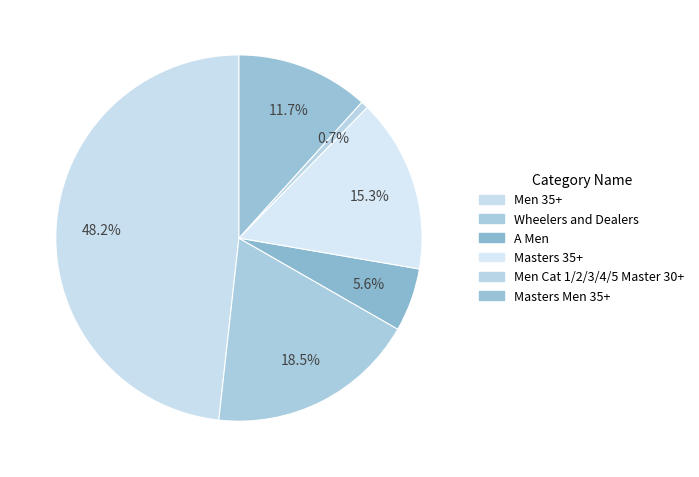

Which category has the smallest portion of the pie?

Men Cat 1/2/3/4/5 Master 30+